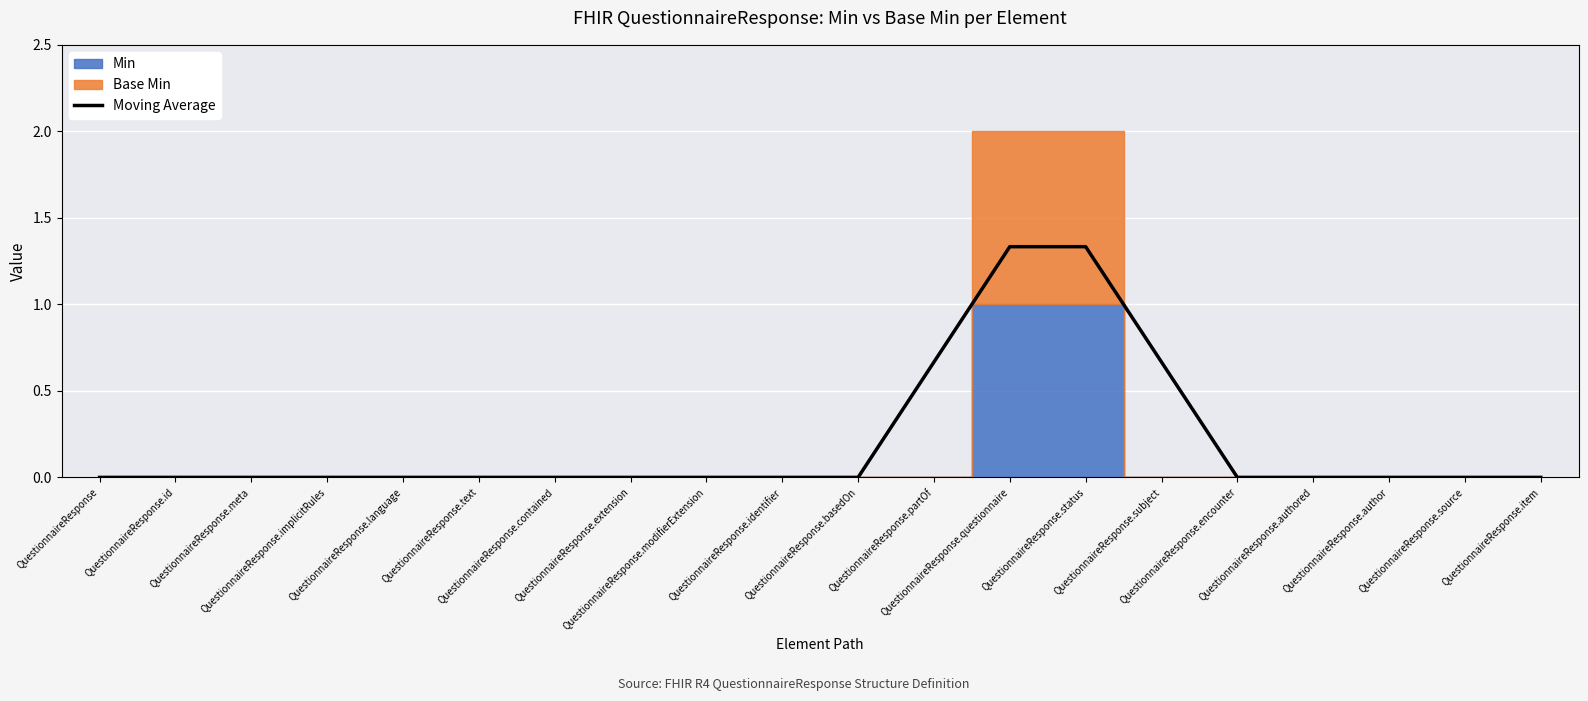

Reading left to right, transcribe all the data shown in this chart.

QuestionnaireResponse=0.0	QuestionnaireResponse.id=0.0	QuestionnaireResponse.meta=0.0	QuestionnaireResponse.implicitRules=0.0	QuestionnaireResponse.language=0.0	QuestionnaireResponse.text=0.0	QuestionnaireResponse.contained=0.0	QuestionnaireResponse.extension=0.0	QuestionnaireResponse.modifierExtension=0.0	QuestionnaireResponse.identifier=0.0	QuestionnaireResponse.basedOn=0.0	QuestionnaireResponse.partOf=0.7	QuestionnaireResponse.questionnaire=1.3	QuestionnaireResponse.status=1.3	QuestionnaireResponse.subject=0.7	QuestionnaireResponse.encounter=0.0	QuestionnaireResponse.authored=0.0	QuestionnaireResponse.author=0.0	QuestionnaireResponse.source=0.0	QuestionnaireResponse.item=0.0